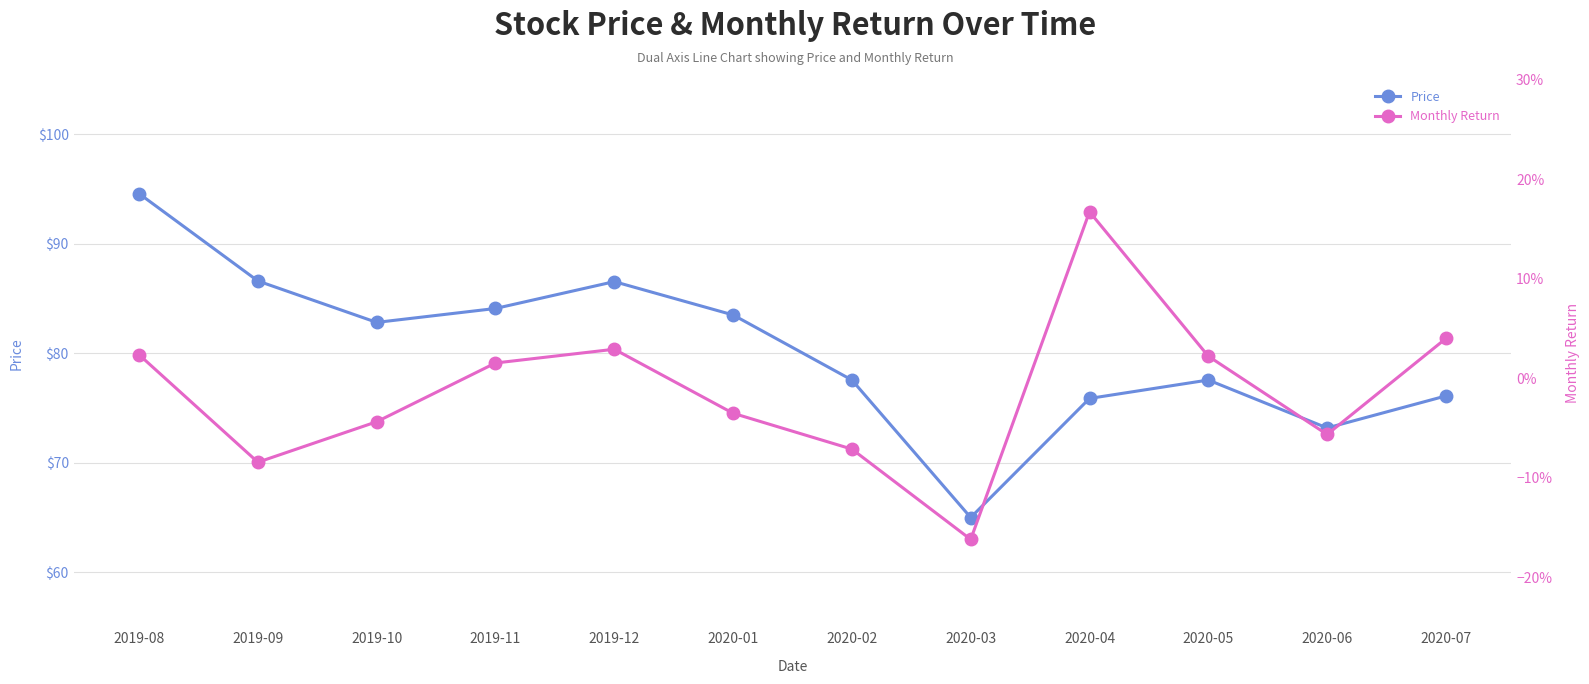

Is this an area chart (filled region under the line)?

No